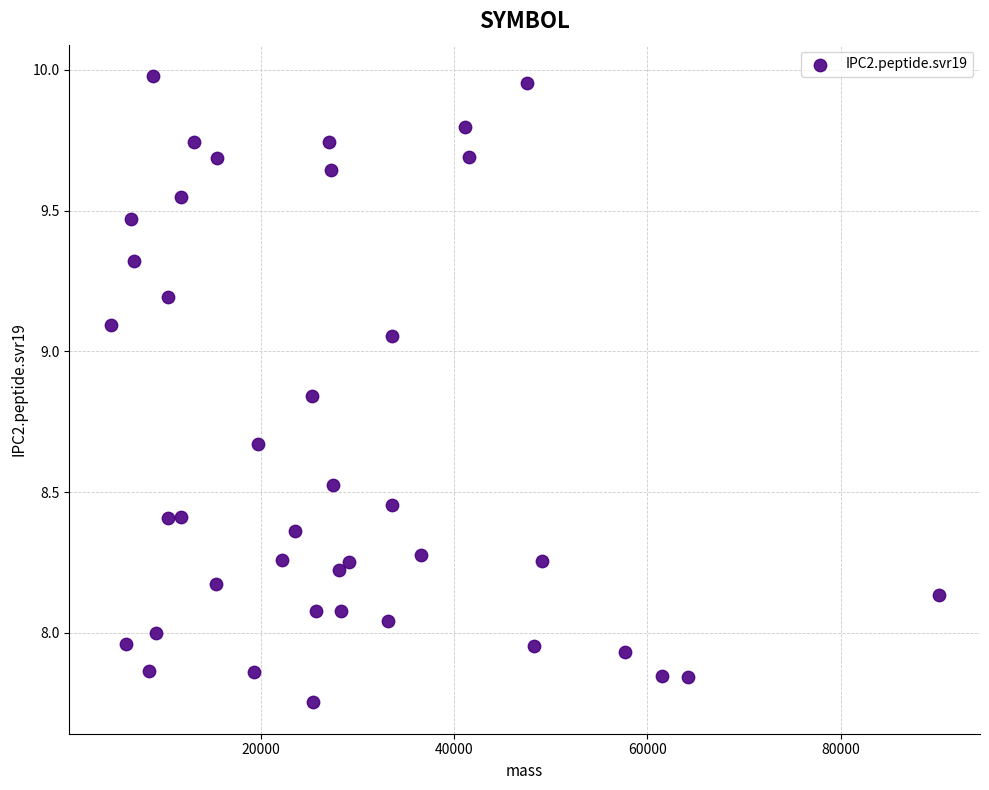

What is the range of Y values (max minus min)?

2.2